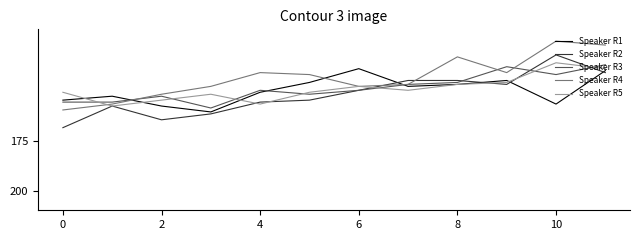

Which series has the widest spread of values?

Speaker R2